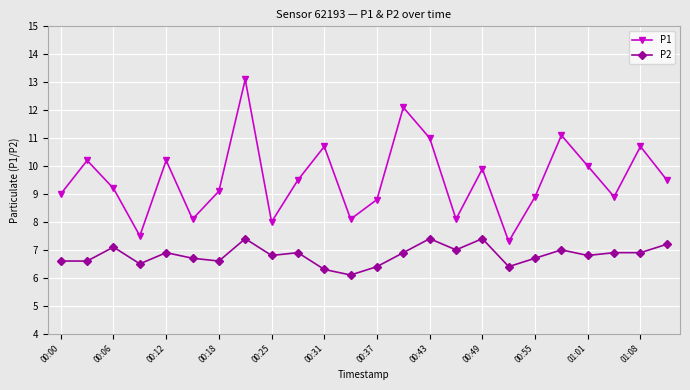

Does the chart display data point markers on the line(s)?

Yes